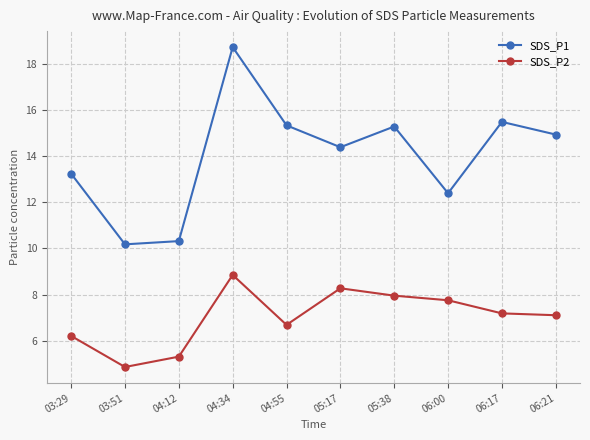

Rank the series at 06:21 from lowest to highest value.

SDS_P2, SDS_P1